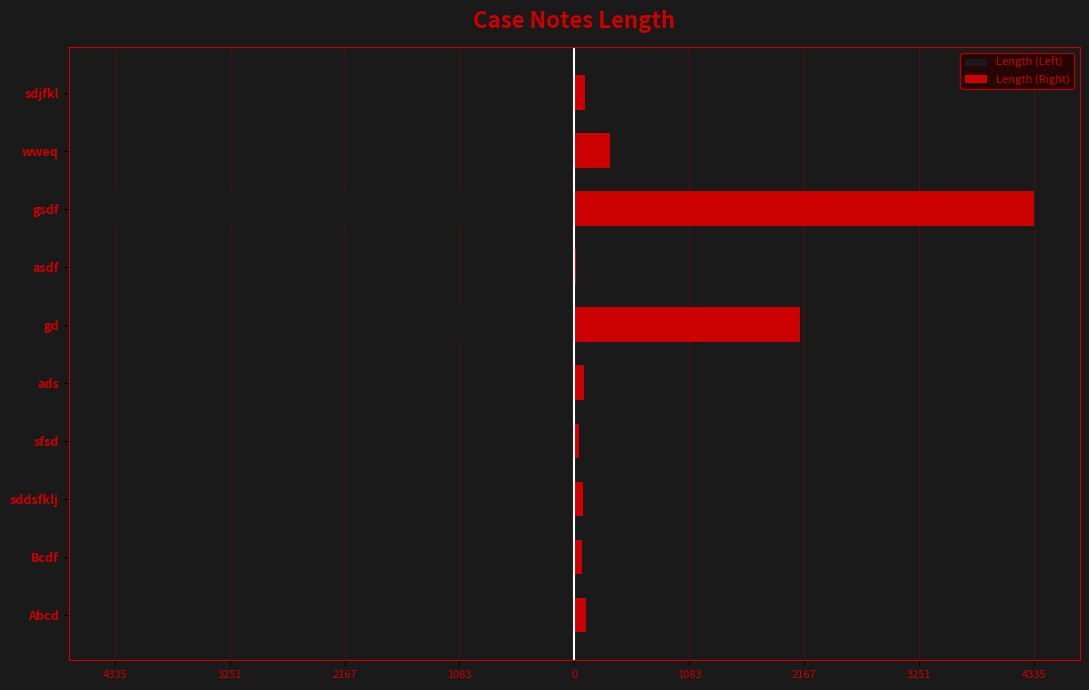

How many bars are there in total?

20